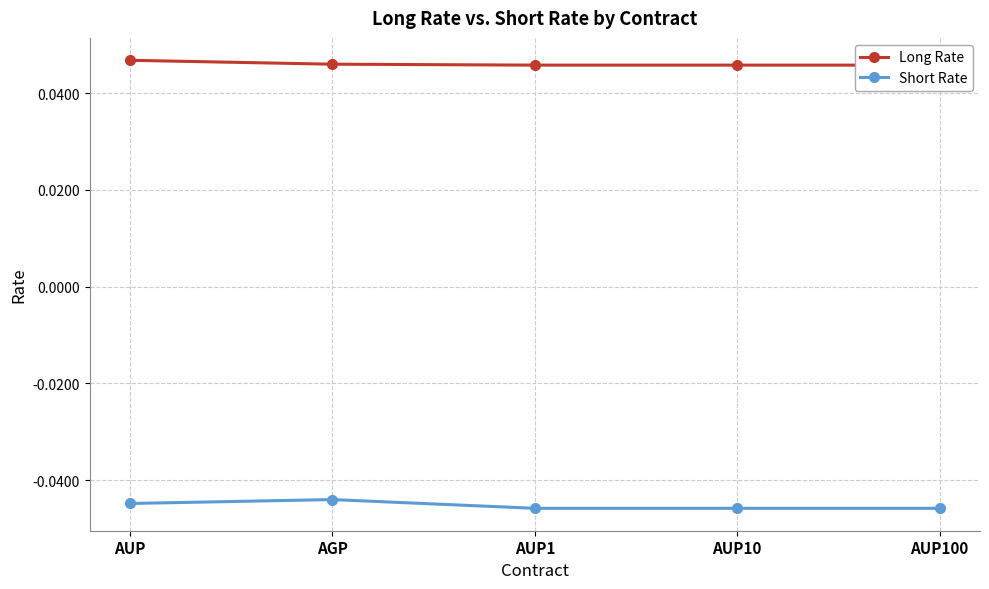

Which series has the widest spread of values?

Short Rate